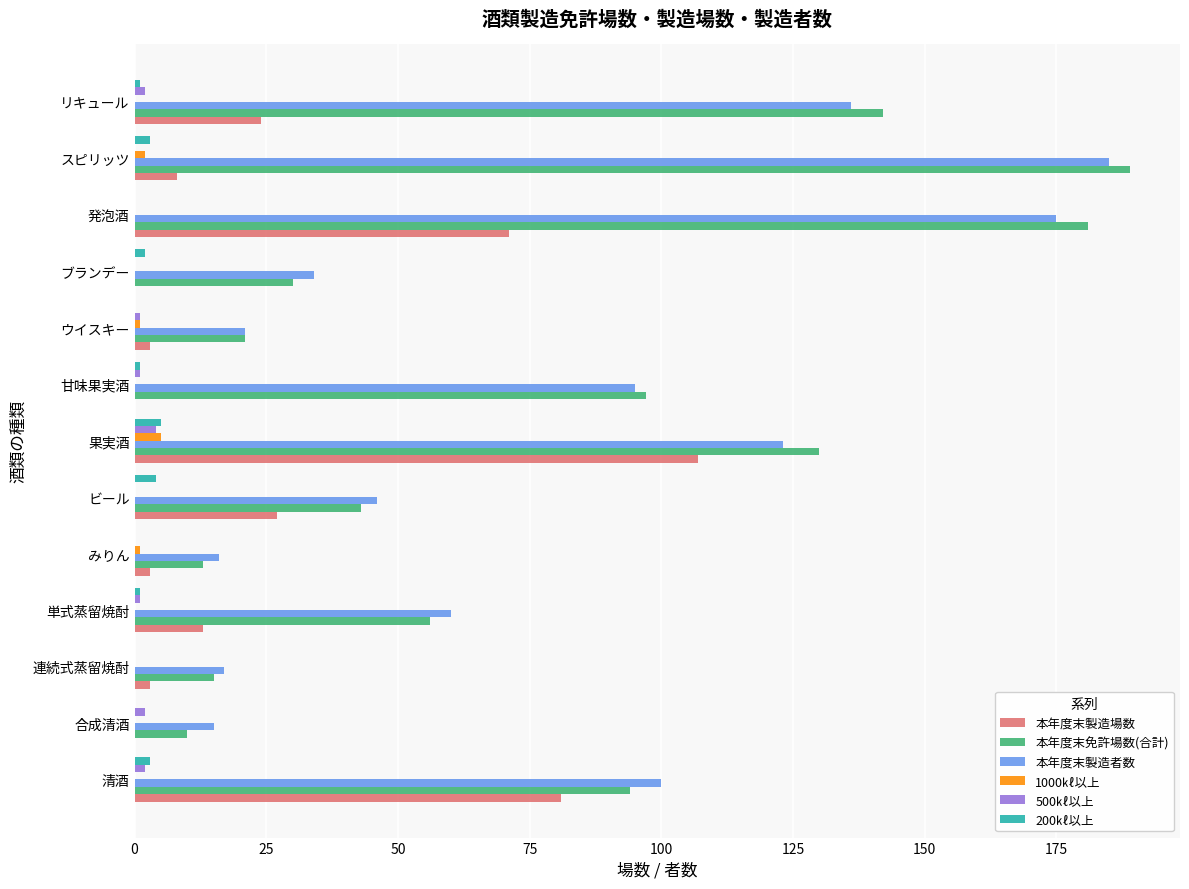

What is the average value of the 本年度末製造場数 series?

26